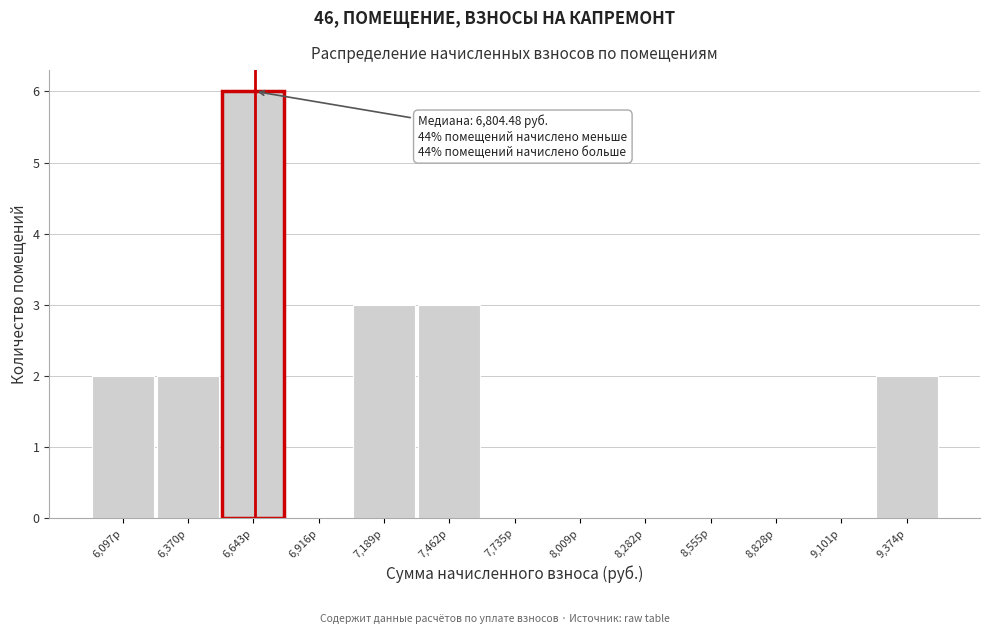

Reading left to right, extract all data points from this chart.

6,097р=2	6,370р=2	6,643р=6	6,916р=0	7,189р=3	7,462р=3	7,735р=0	8,009р=0	8,282р=0	8,555р=0	8,828р=0	9,101р=0	9,374р=2